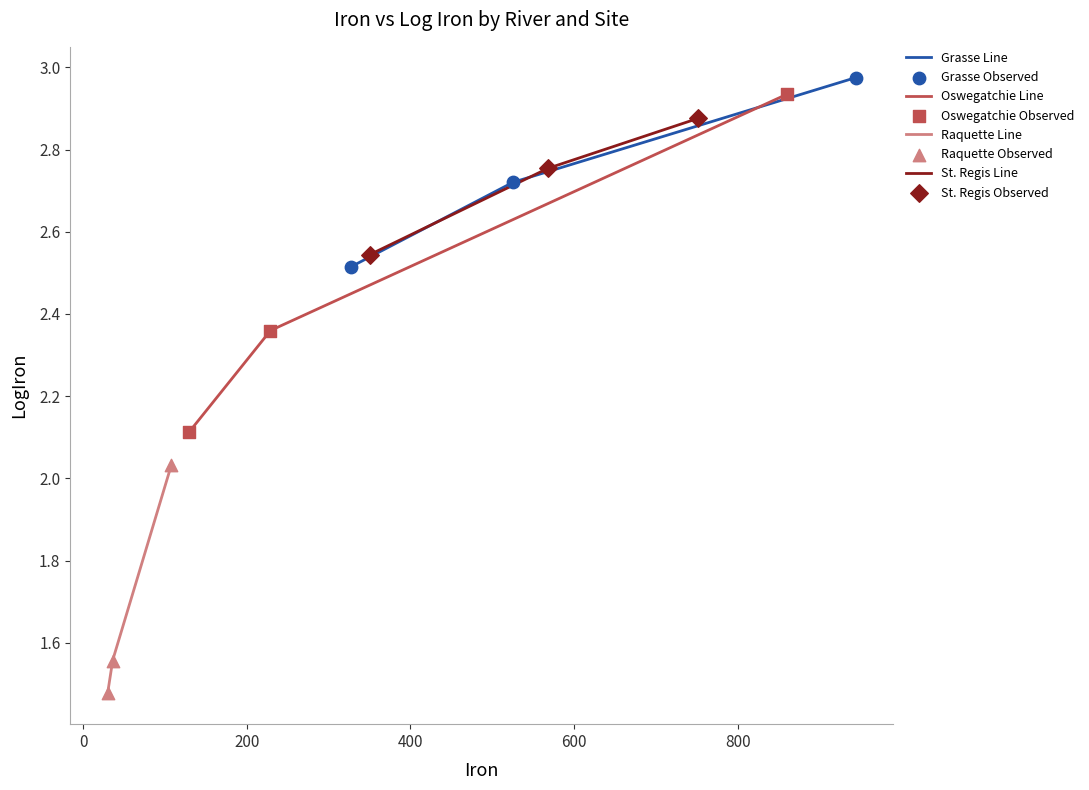

Which series contains the lowest Y value?

Raquette